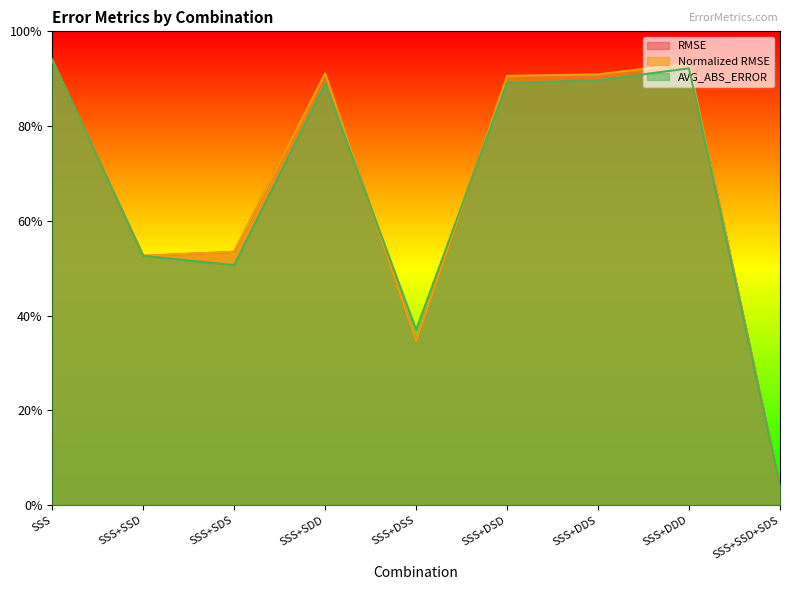

Count the number of data series in this chart.

3